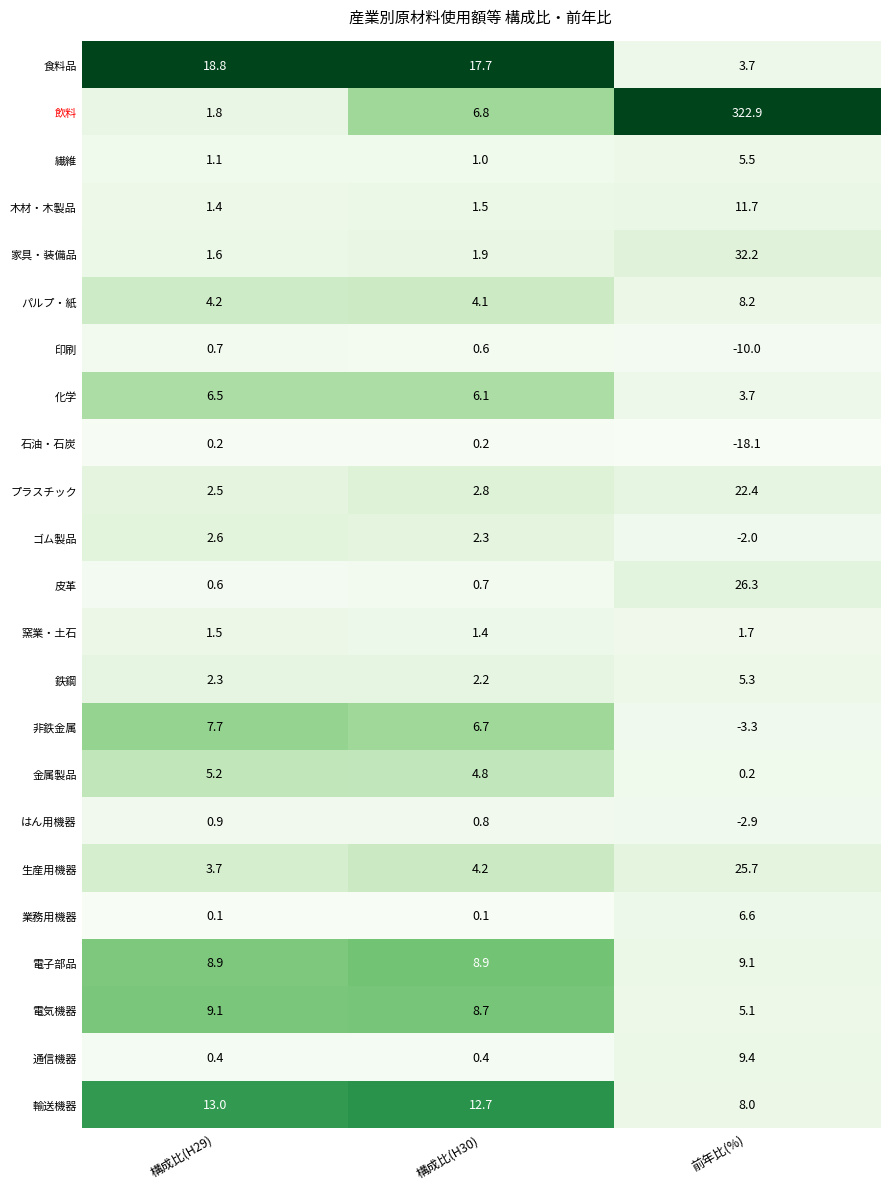

Which series changed the most between 構成比(H30) and 前年比(%)?

飲料